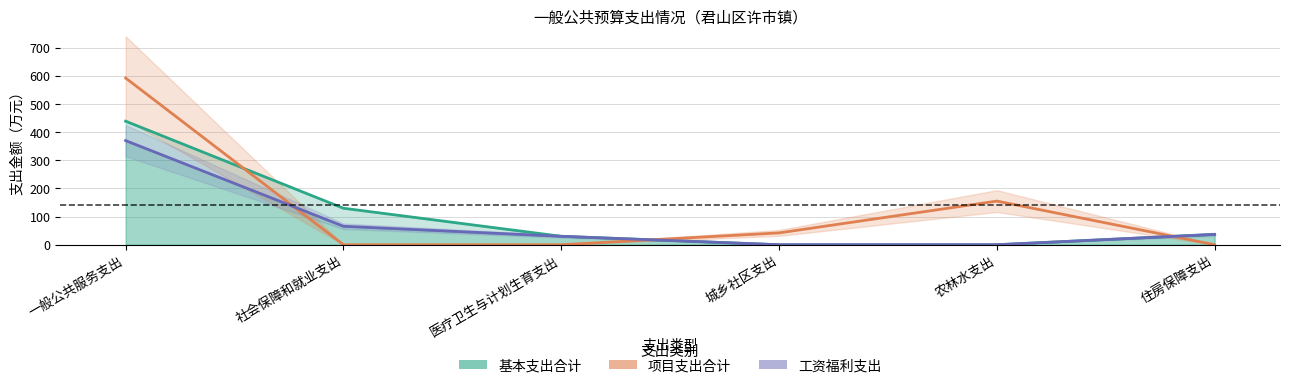

Reading left to right, transcribe all the data shown in this chart.

基本支出合计: 一般公共服务支出=438.7	社会保障和就业支出=129.6	医疗卫生与计划生育支出=29.9	城乡社区支出=0.0	农林水支出=0.0	住房保障支出=36.7
项目支出合计: 一般公共服务支出=592.0	社会保障和就业支出=0.0	医疗卫生与计划生育支出=0.0	城乡社区支出=42.0	农林水支出=155.0	住房保障支出=0.0
工资福利支出: 一般公共服务支出=369.8	社会保障和就业支出=65.6	医疗卫生与计划生育支出=29.9	城乡社区支出=0.0	农林水支出=0.0	住房保障支出=36.7